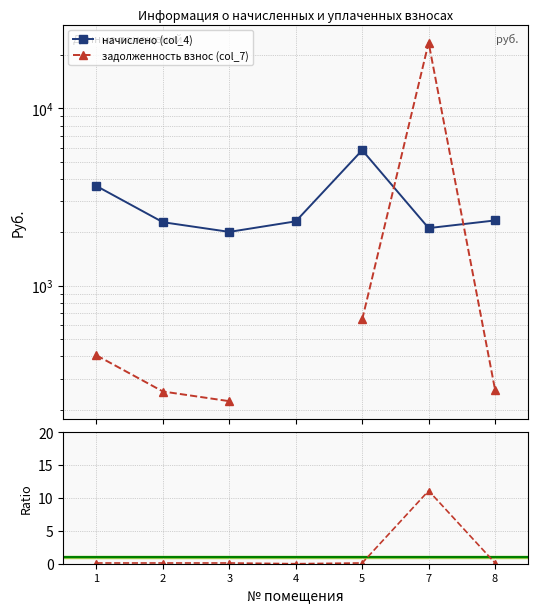

At which label is начислено (col_4) closest to 3913?

1